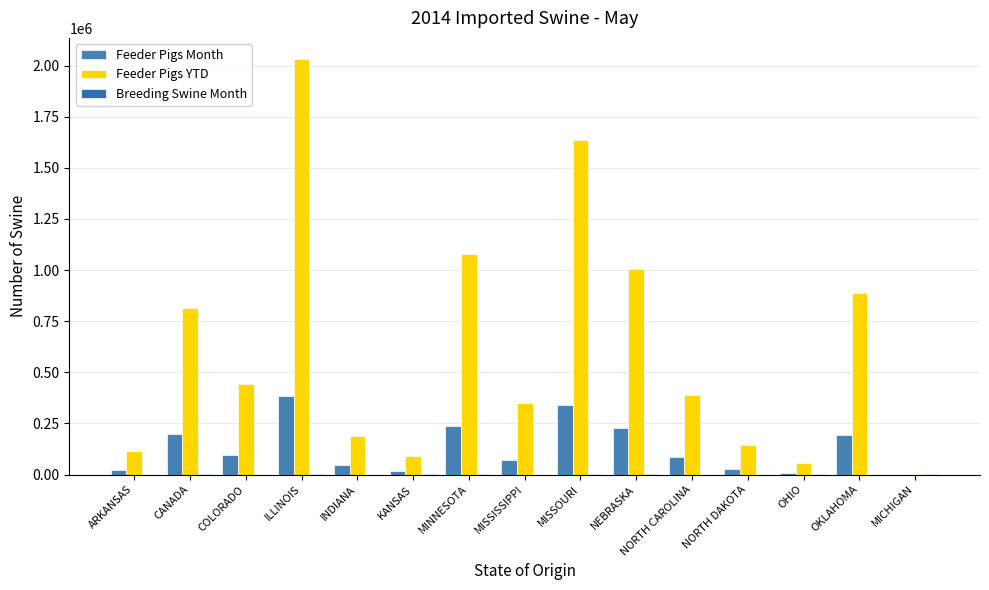

The Breeding Swine Month series shows 1390 at COLORADO. True or false?

False